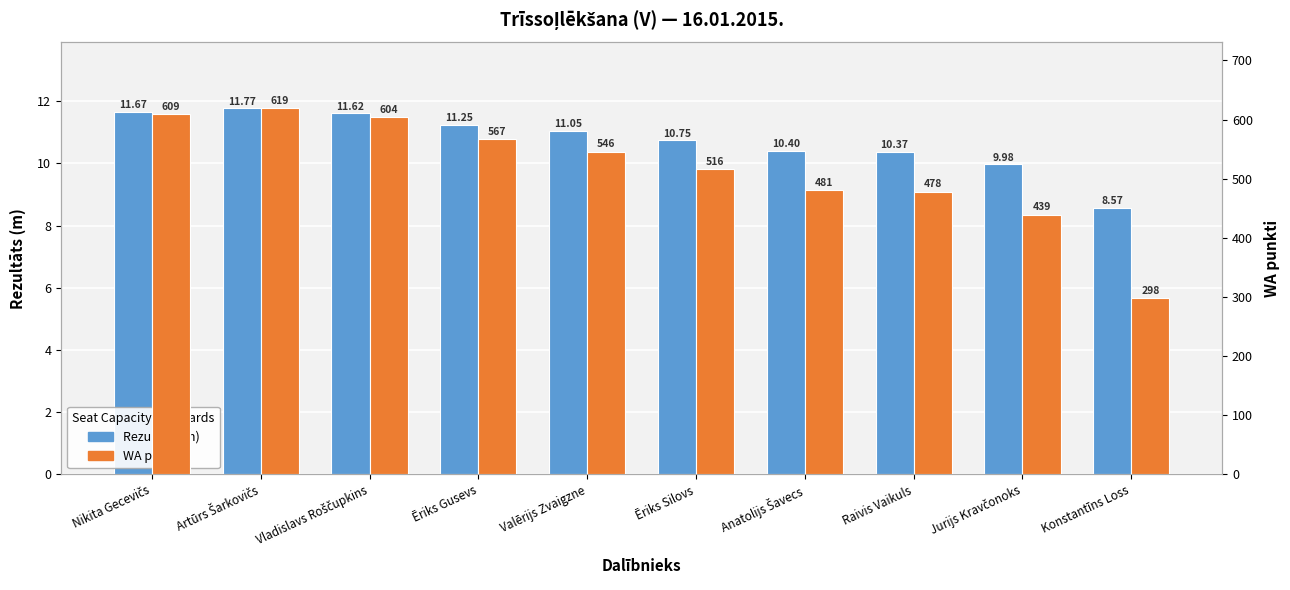

Rank the series at Konstantīns Loss from lowest to highest value.

Rezultāts (m), WA punkti